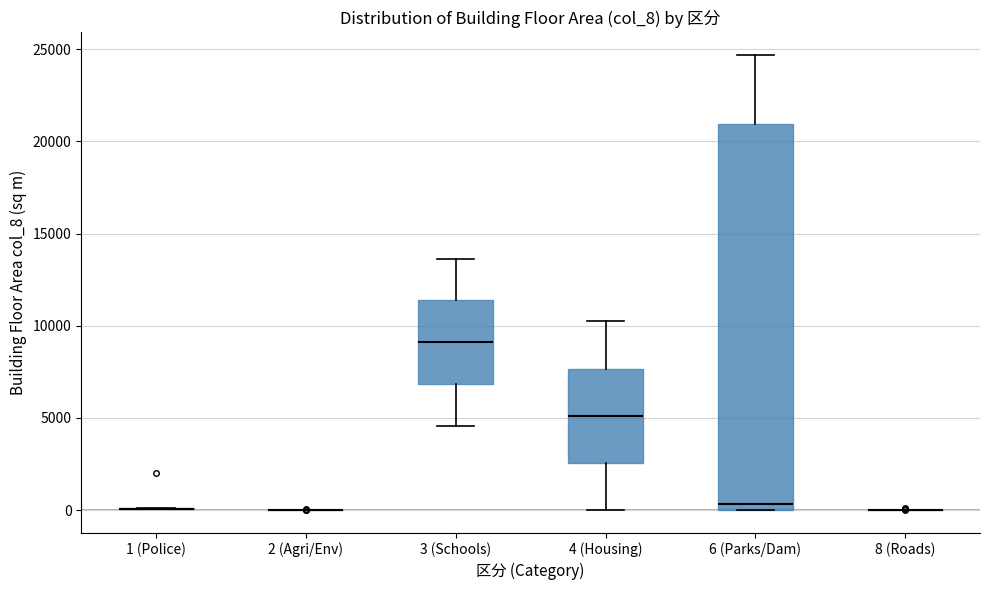

Reading left to right, transcribe this box plot: for each box, give where its median line is, the range the box spans, and where its two whiskers end, as read against the y-axis. The values are not printed on the chart, so give them approximately, as read against the axis.

1 (Police): box collapsed to a line at 0, whiskers 0 to 0
2 (Agri/Env): box collapsed to a line at 0, whiskers 0 to 0
3 (Schools): median 9000, box 7000 to 11500, whiskers 4500 to 13500
4 (Housing): median 5000, box 2500 to 7500, whiskers 0 to 10000
6 (Parks/Dam): median 500, box 0 to 21000, whiskers 0 to 24500
8 (Roads): box collapsed to a line at 0, whiskers 0 to 0